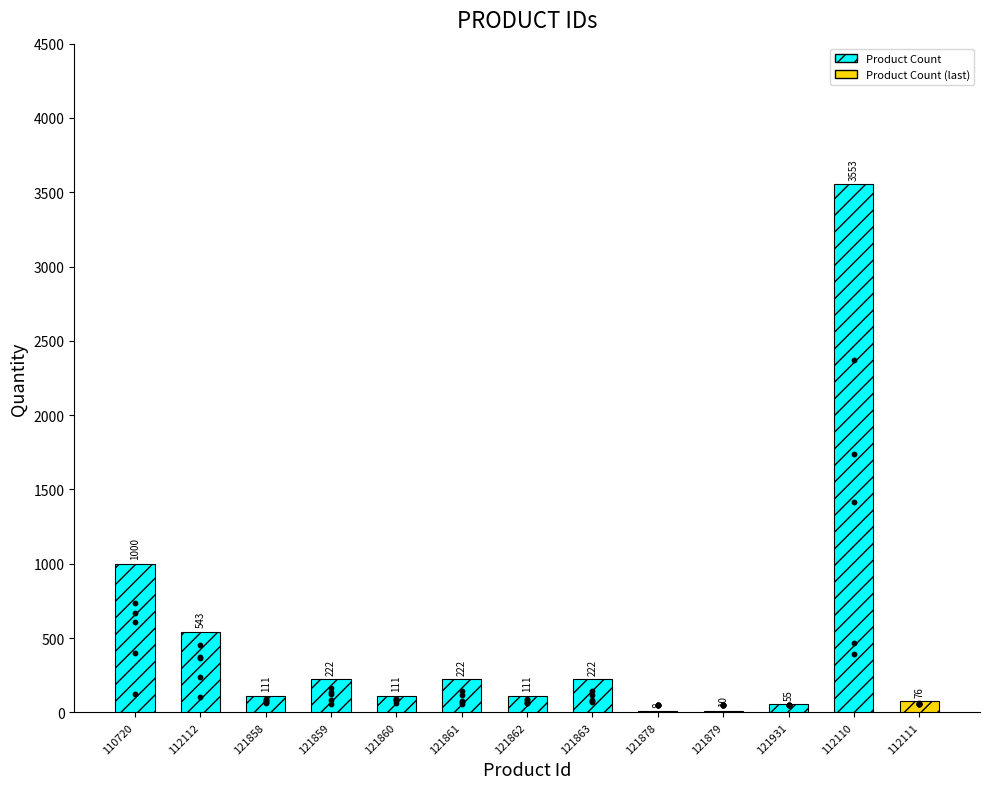

What is the change in value from 112112 to 121859?

-321